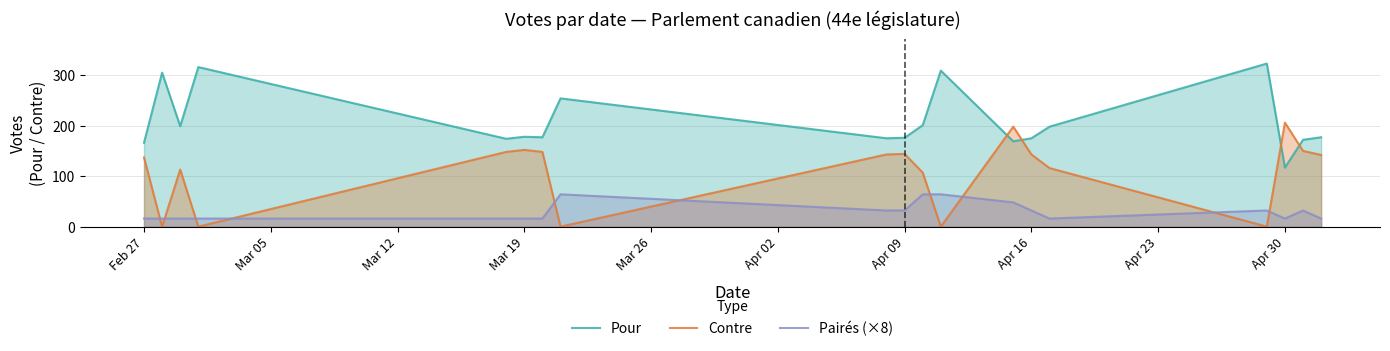

True or false: Contre and Pour intersect in this chart.

True